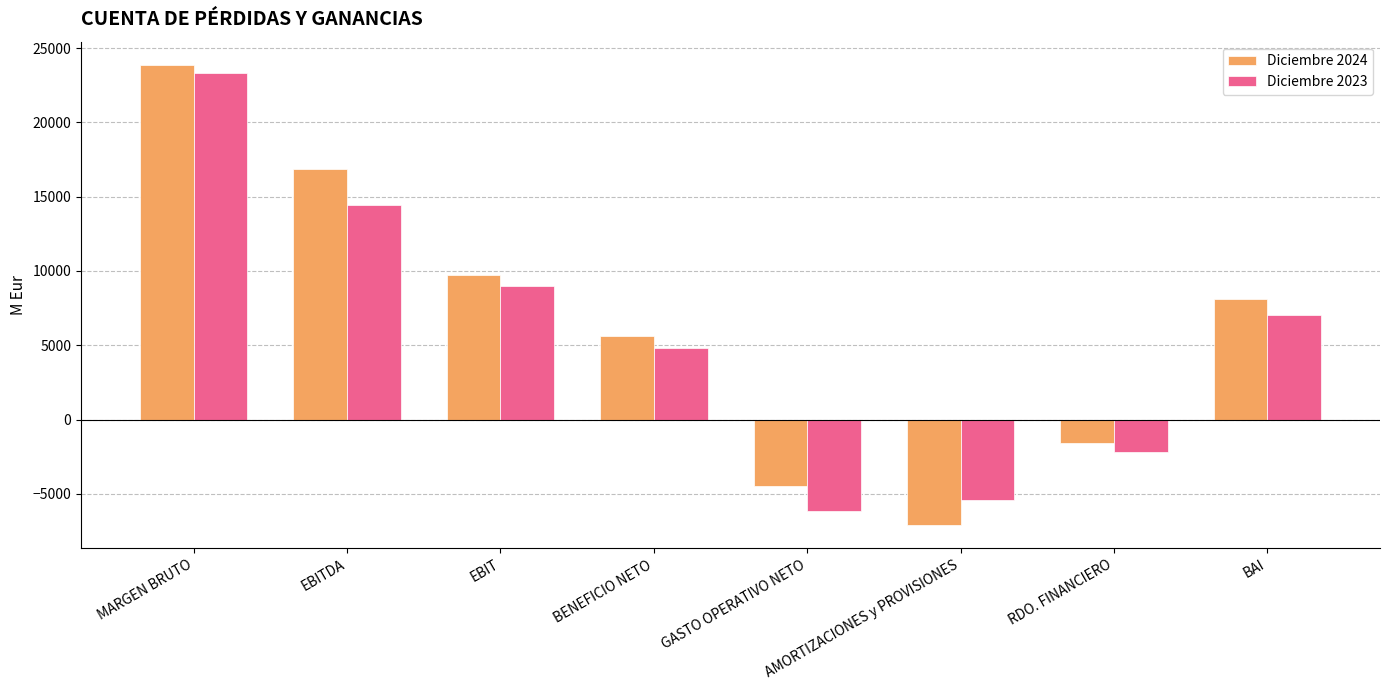

What is the label of the 3rd bar from the left?

EBIT